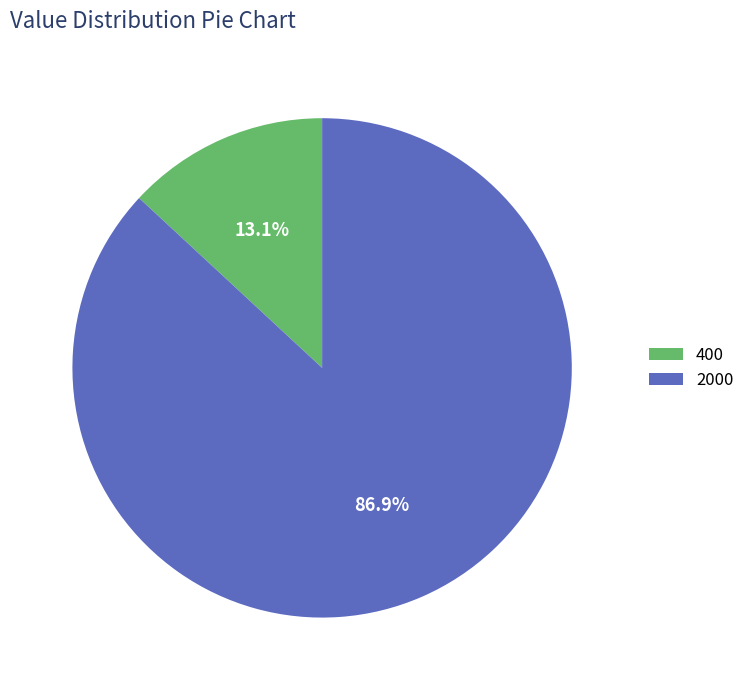

What percentage is NOT represented by 2000?

13.1%